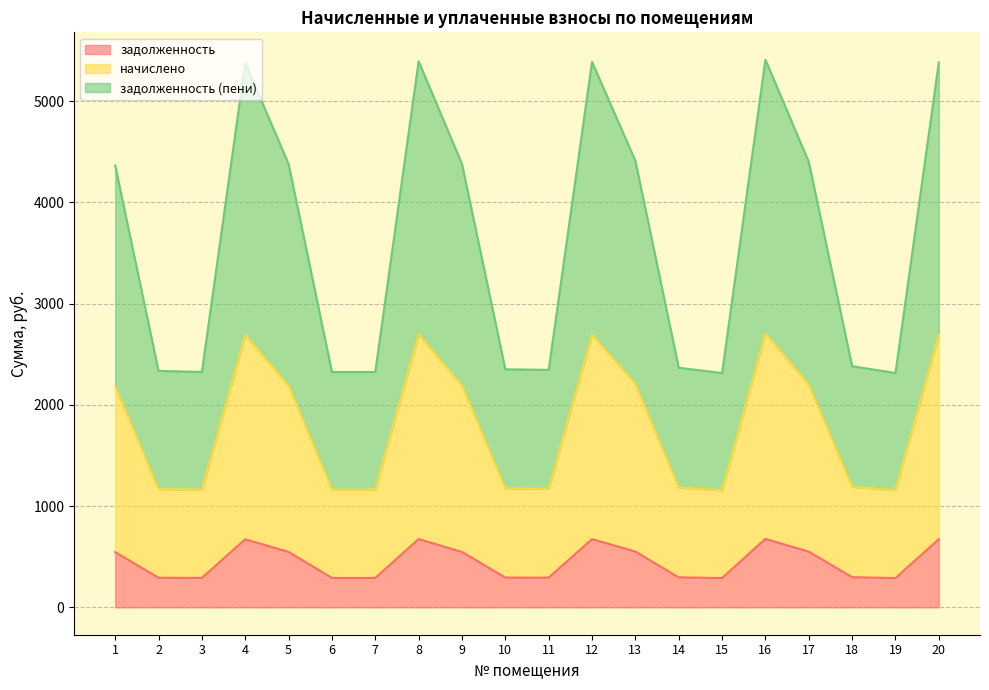

In начислено, how many points are lower than both neighbors (excluding endpoints)?

4